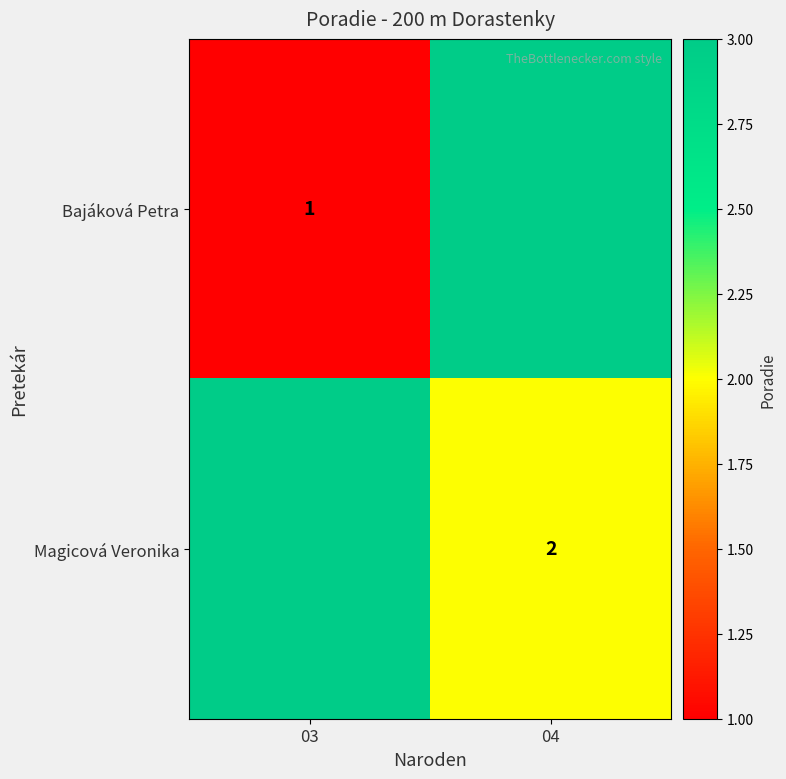

How many series are shown in this chart?

2